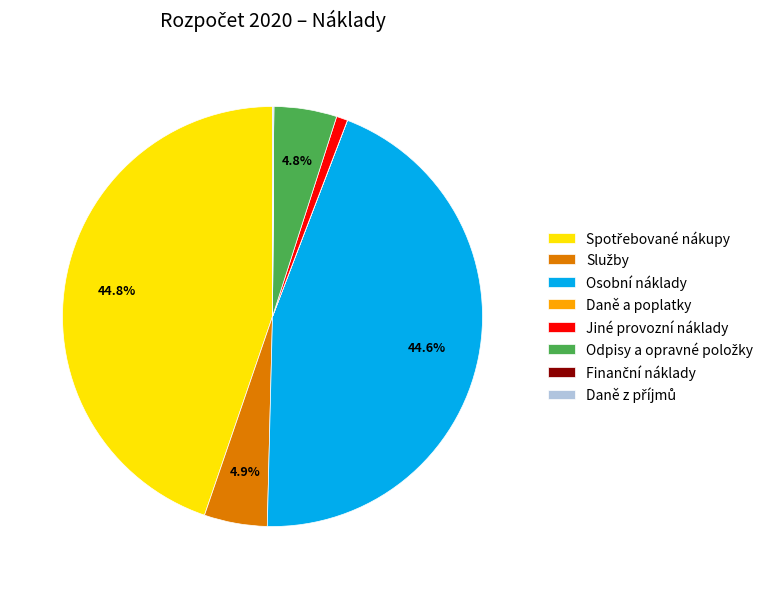

Does Osobní náklady account for over 50% of the chart?

No